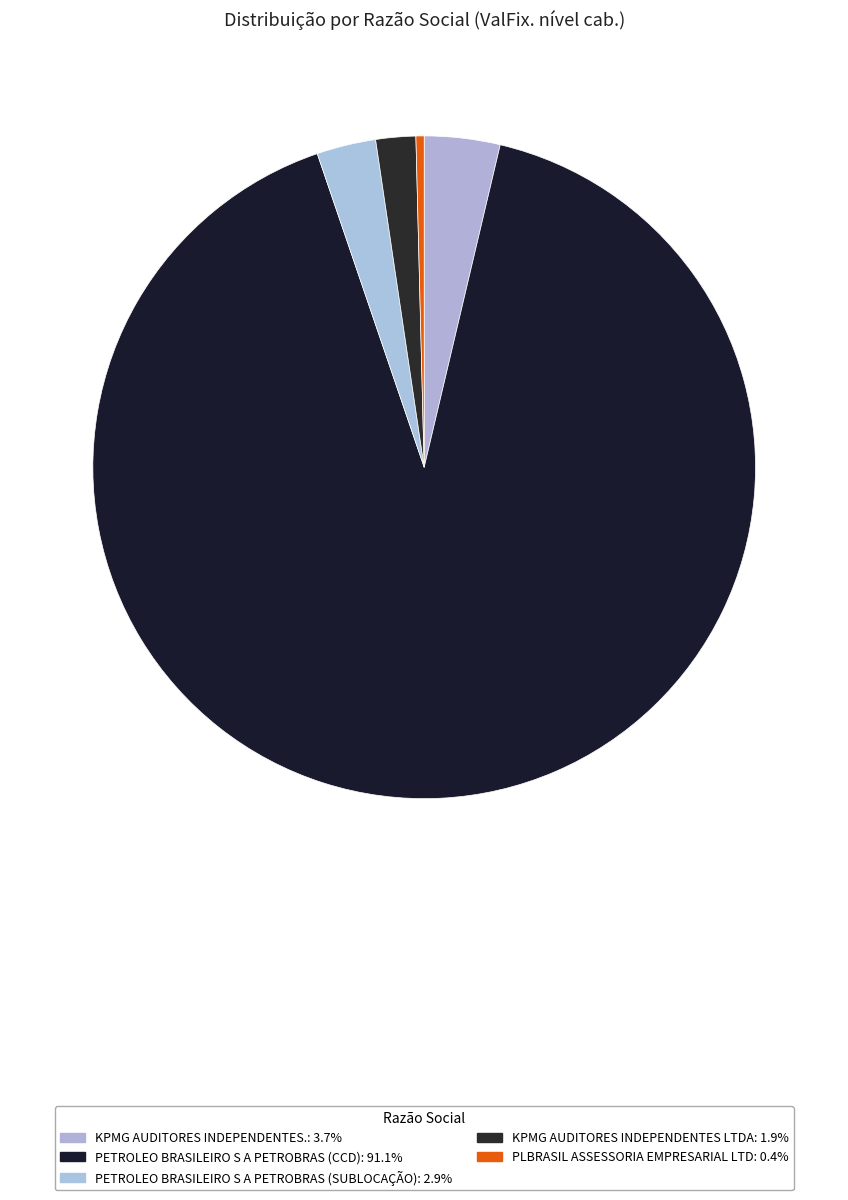

What is the change in value from PETROLEO BRASILEIRO S A PETROBRAS (CCD) to KPMG AUDITORES INDEPENDENTES LTDA?

-4193777.7